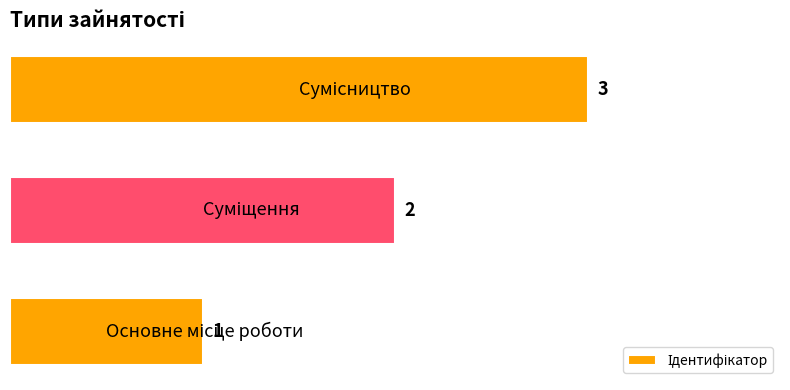

What is the sum of all values?

6